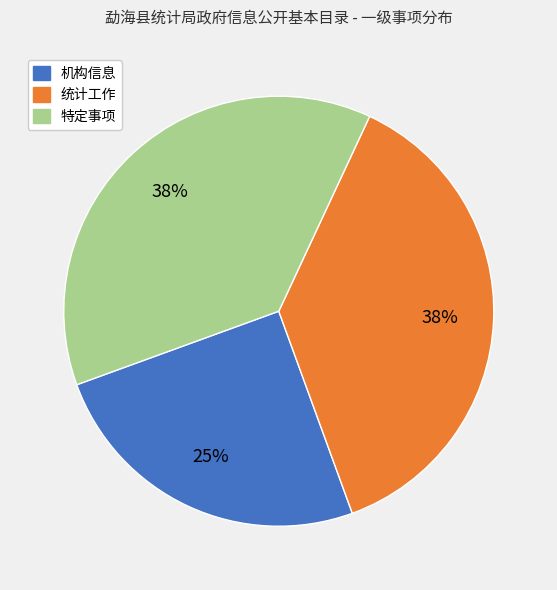

What is the smallest slice in the pie chart?

机构信息